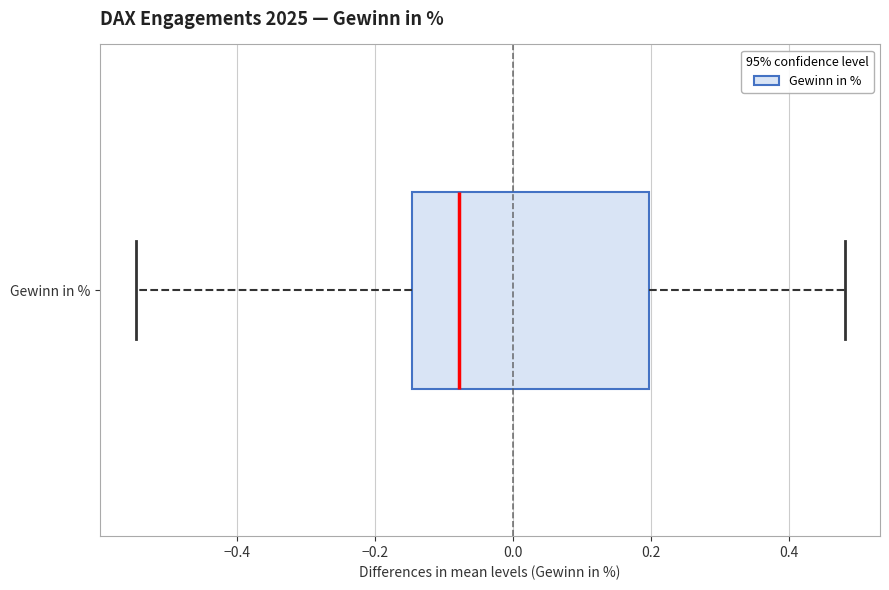

Read this box plot against the x-axis: the position of the median line, the range covered by the box, and the ends of both whiskers. The values are not printed on the chart, so give them approximately, as read against the axis.

median -0.08, box -0.14 to 0.20, whiskers -0.54 to 0.48